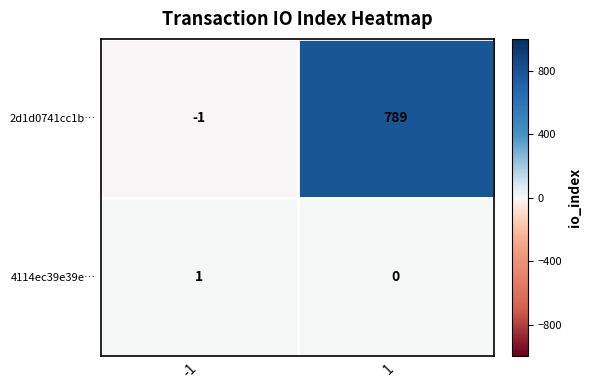

Rank the categories by 4114ec39e39e… value from lowest to highest.

1, -1